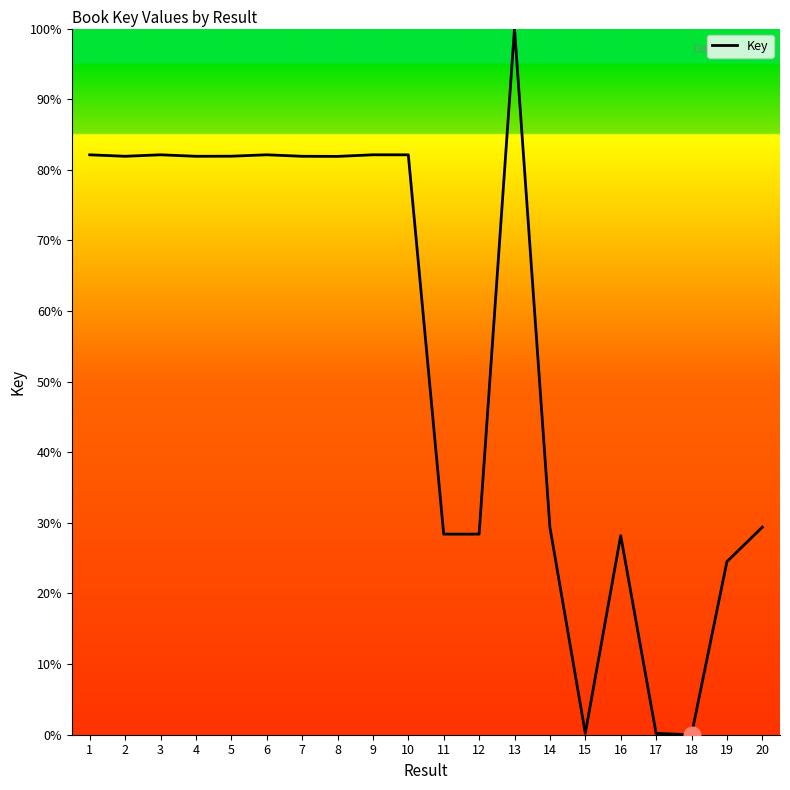

At which category does the chart reach its peak across all series?

13